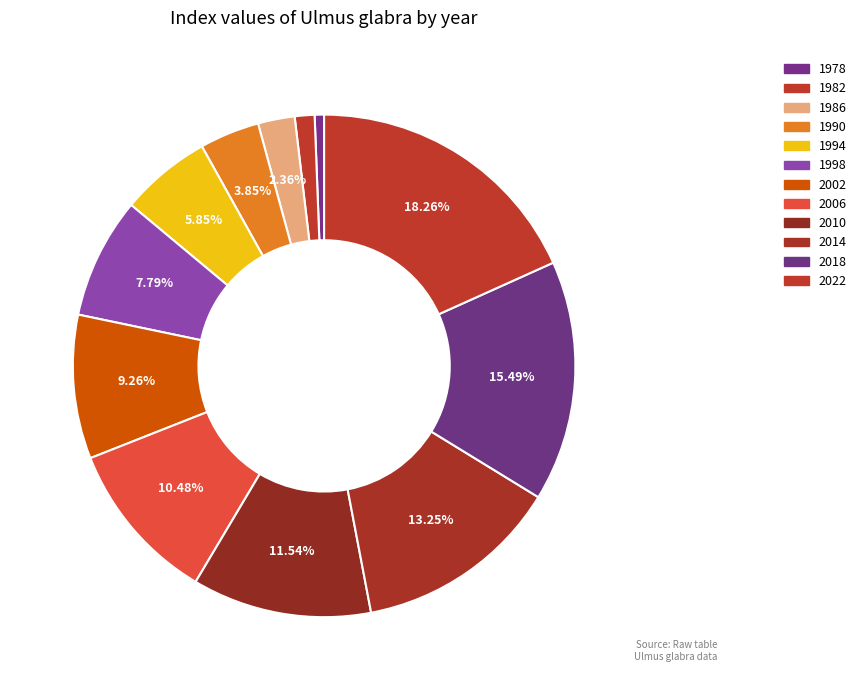

To the nearest percent, what percentage of the pie is 1978?

1%